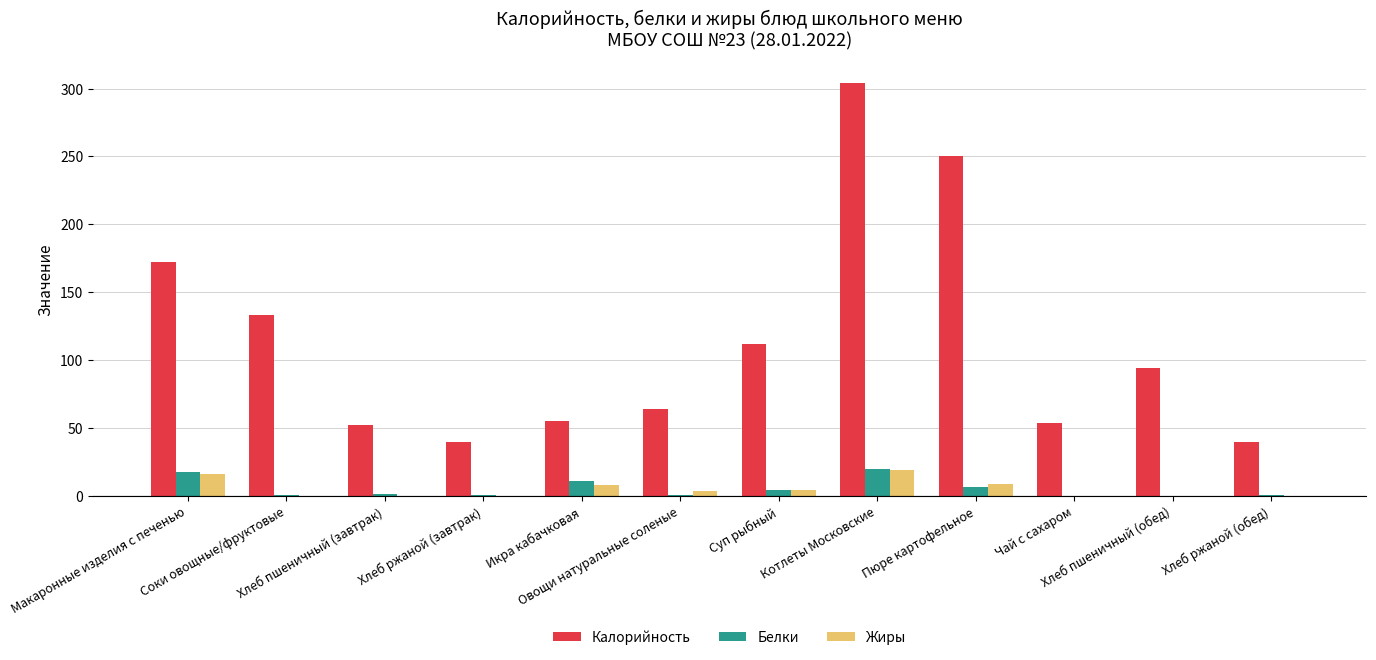

What are all the series names shown in the legend?

Калорийность, Белки, Жиры